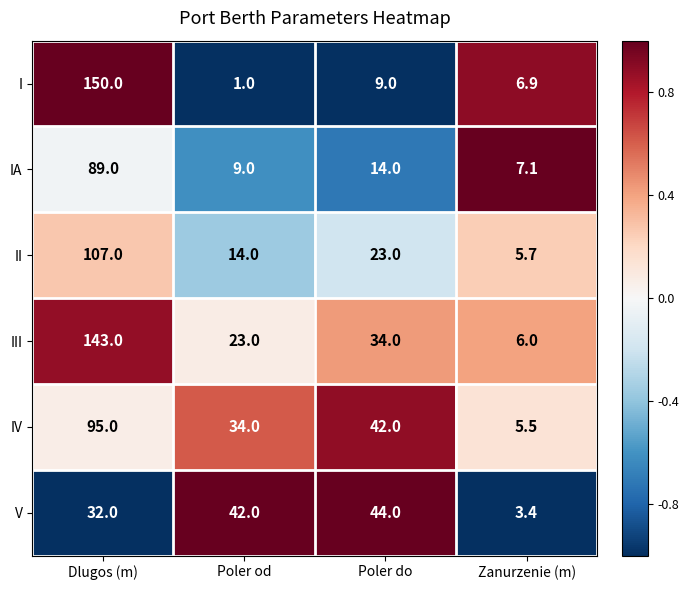

Count the number of categories in the chart.

4